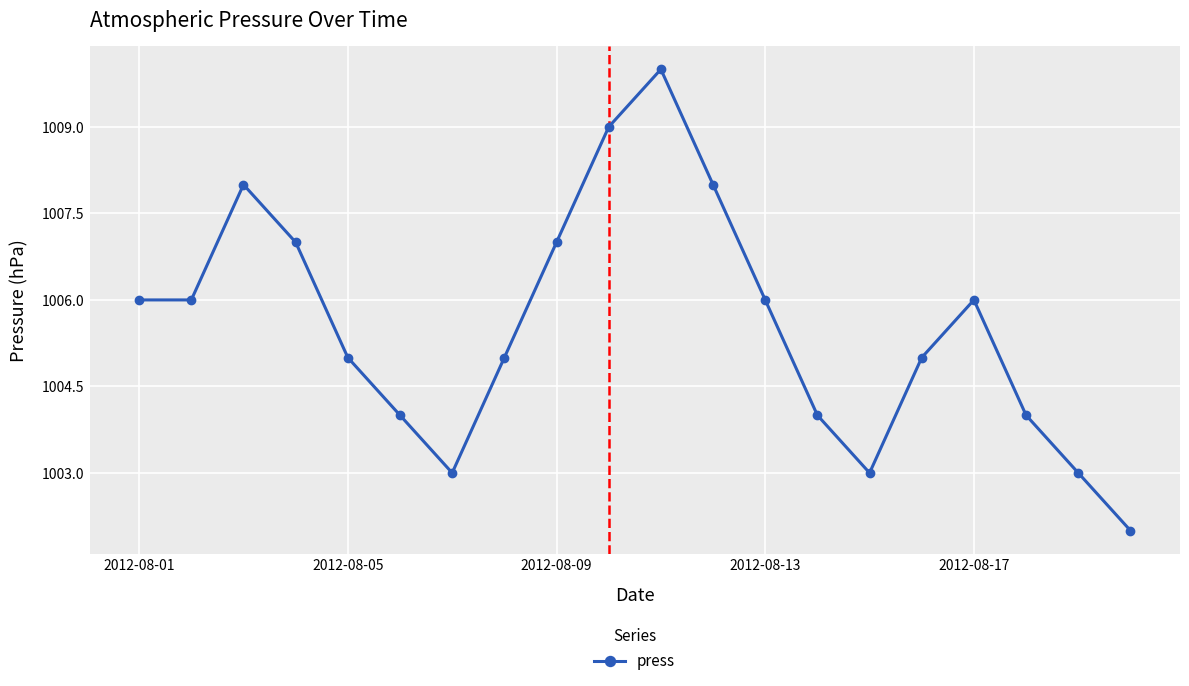

What is the maximum value shown in the chart?

1010